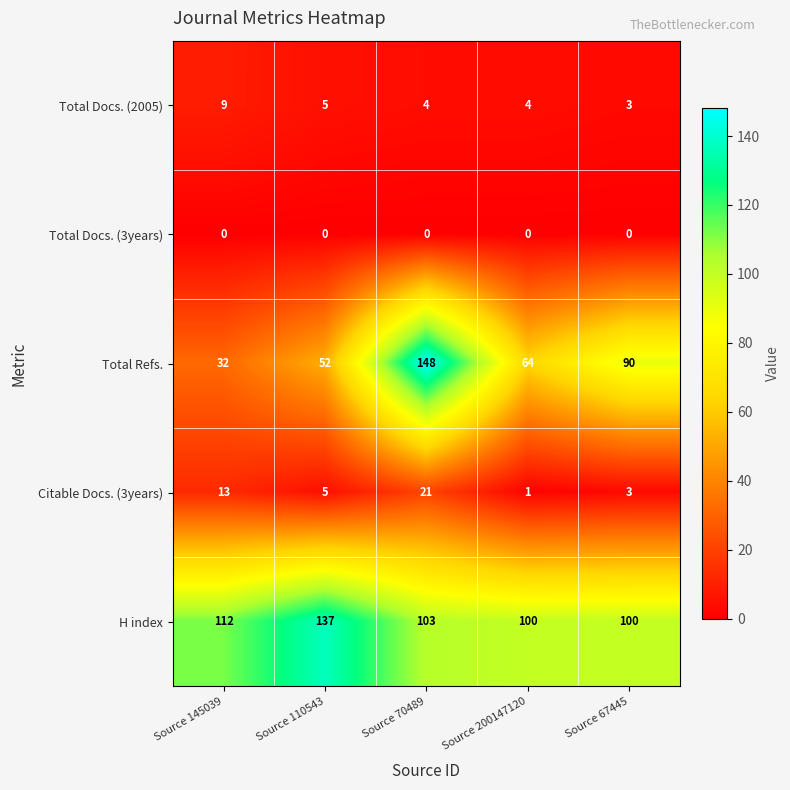

Where does the Total Refs. series first go above 64?

Source 70489